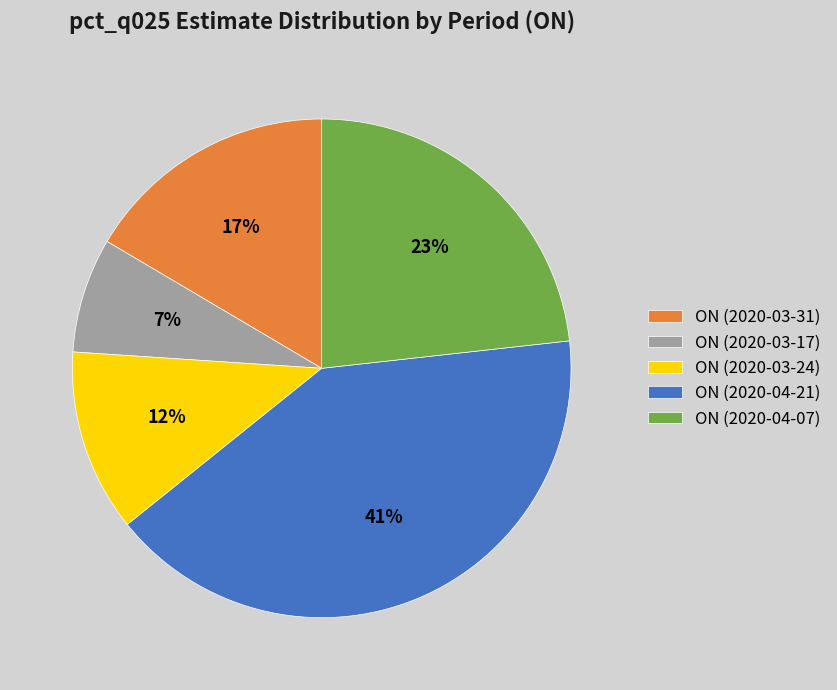

Rank the categories by value from highest to lowest.

ON (2020-04-21), ON (2020-04-07), ON (2020-03-31), ON (2020-03-24), ON (2020-03-17)